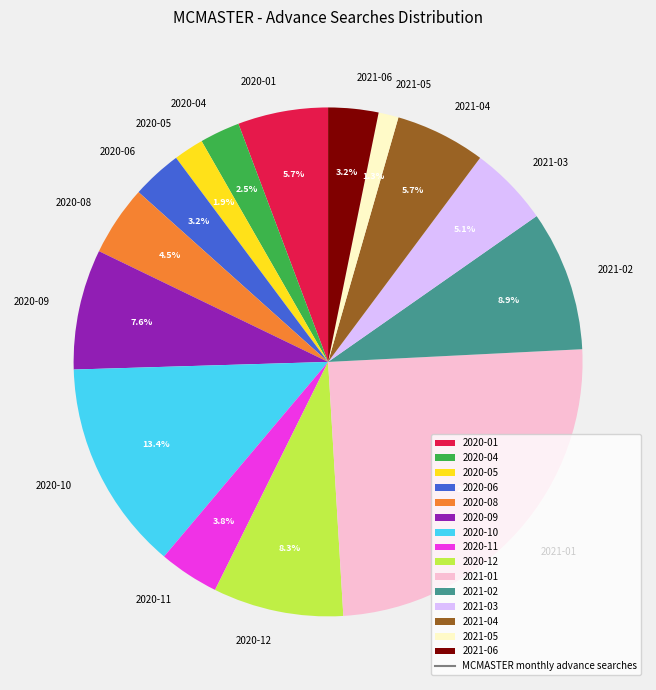

To the nearest percent, what is the average slice percentage?

7%